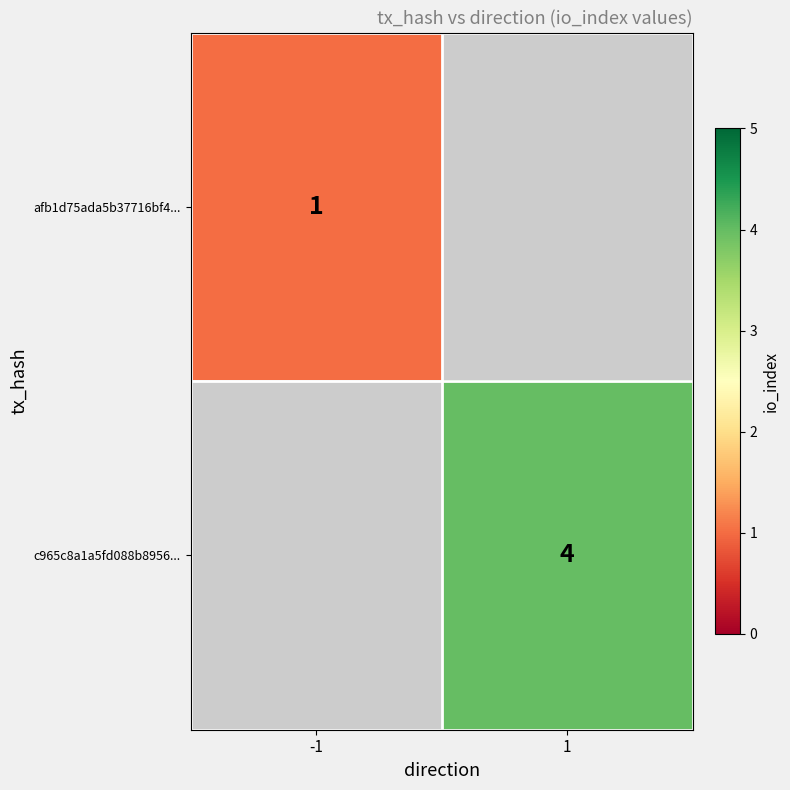

Is the value of afb1d75ada5b37716bf4... at -1 greater than the value of c965c8a1a5fd088b8956... at 1?

No